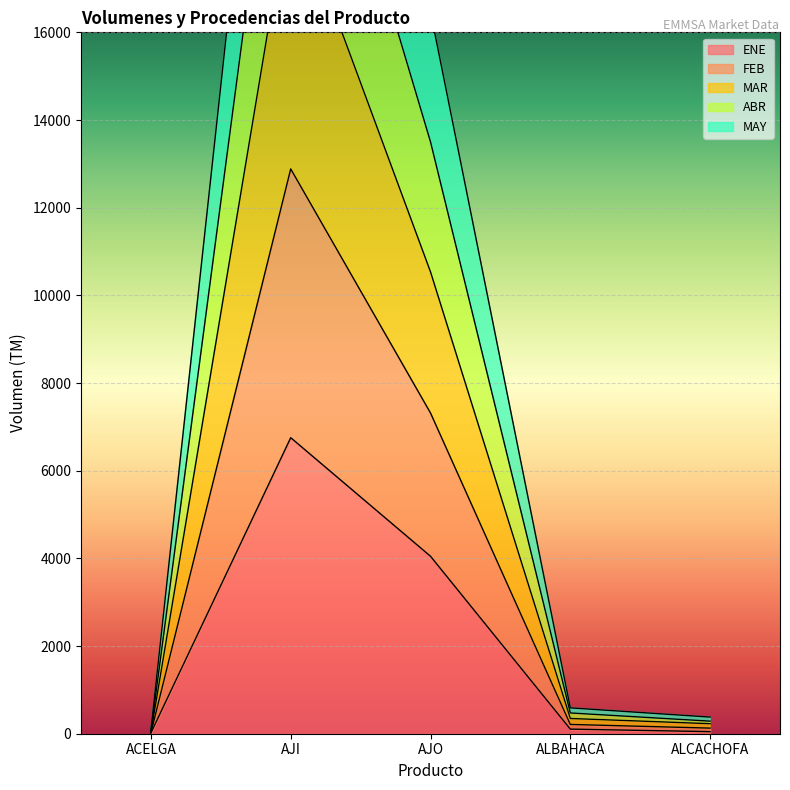

What is the minimum value shown in the chart?

17